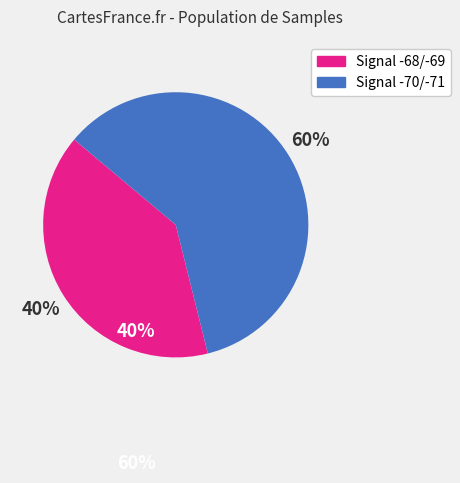

Is there a majority slice in this chart?

Yes